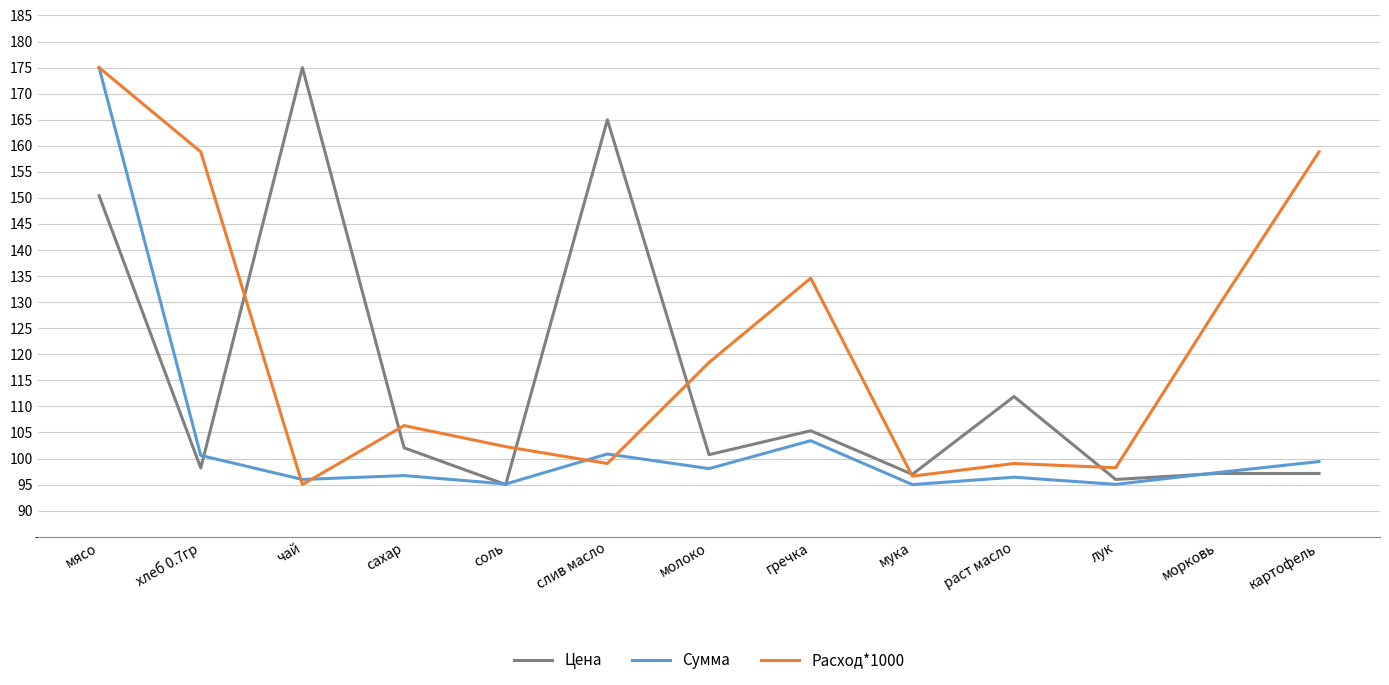

What are all the series names shown in the legend?

Цена, Сумма, Расход*1000